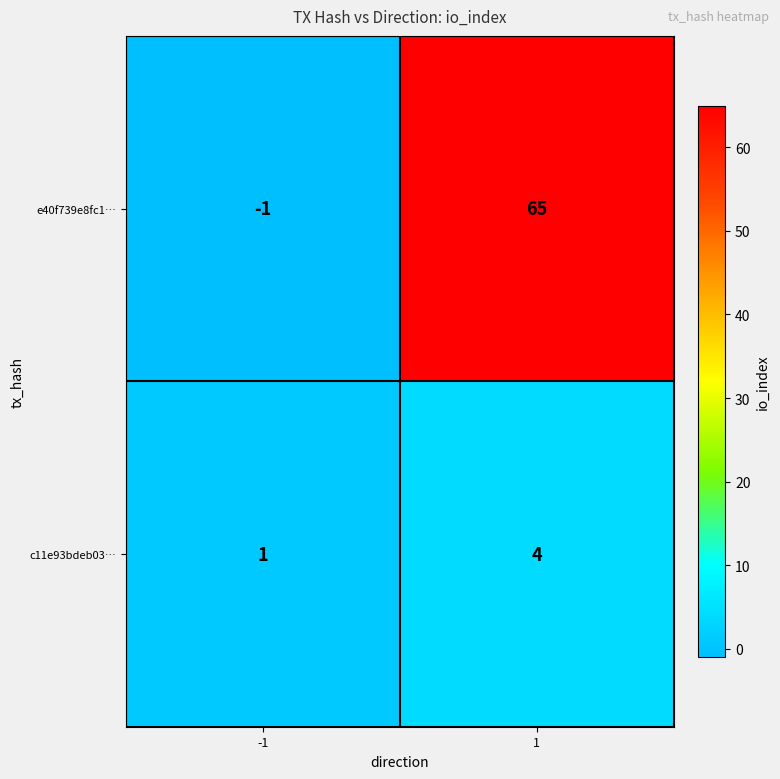

What is the spread (max minus min) of values at 1?

61